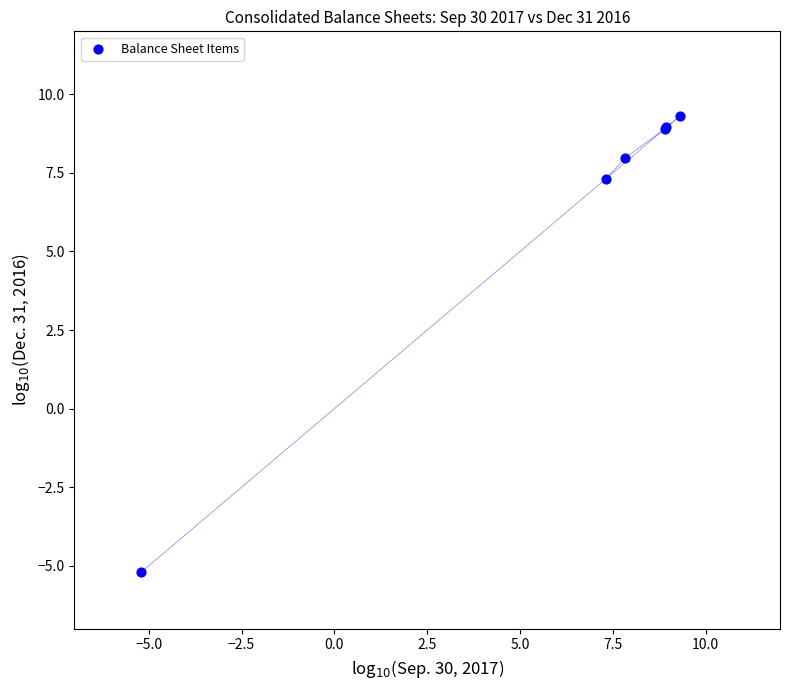

What Y value in the scatter plot is closest to 2?

7.3